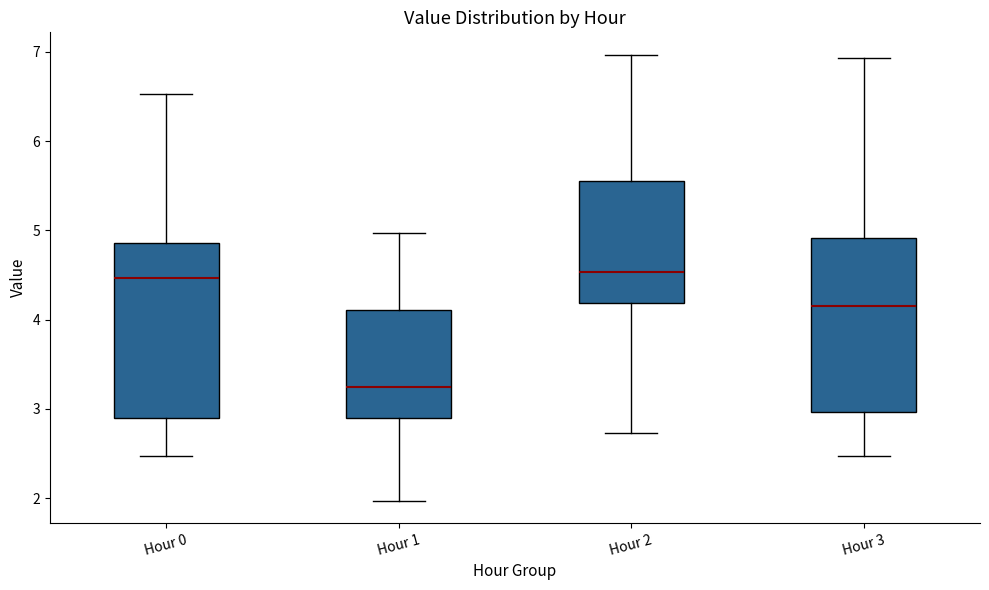

Where is the upper edge of the box for Hour 2 on the y-axis? The values are not printed on the chart, so give them approximately, as read against the axis.

5.6